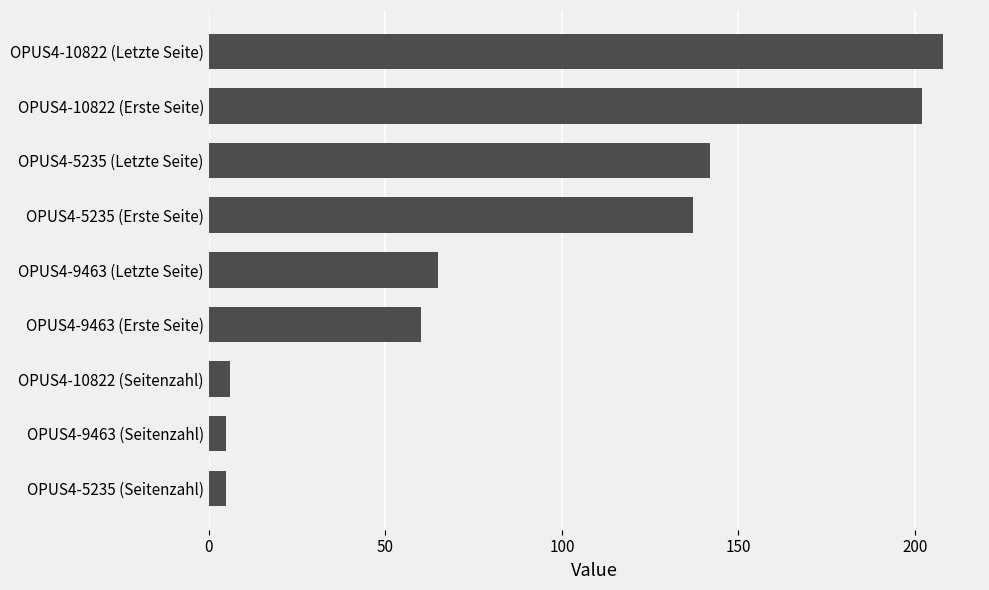

What is the change in value from OPUS4-10822 (Letzte Seite) to OPUS4-5235 (Letzte Seite)?

-66